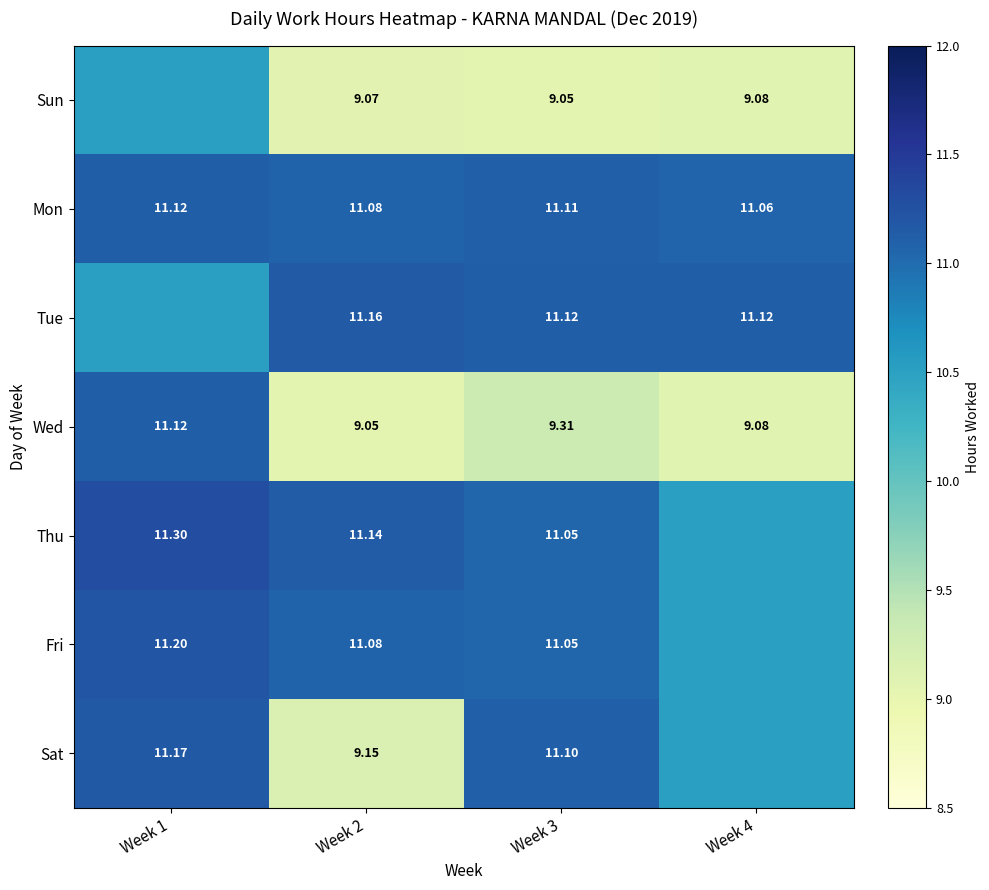

What is the maximum value for Mon?

11.1